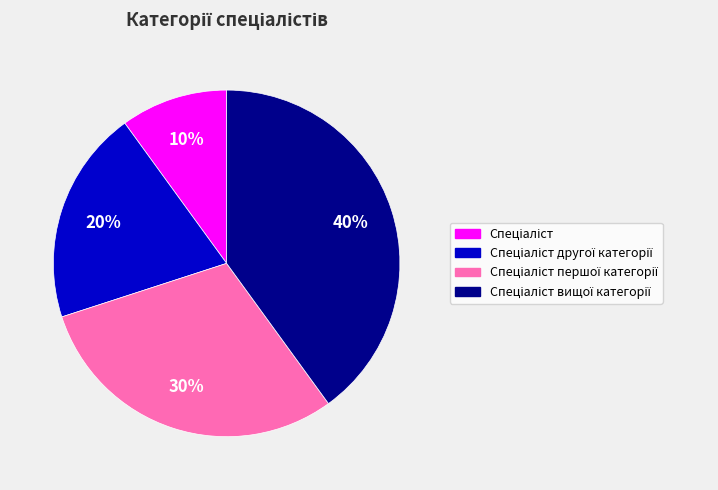

To the nearest percent, what is the difference between the largest and smallest slice percentages?

30%